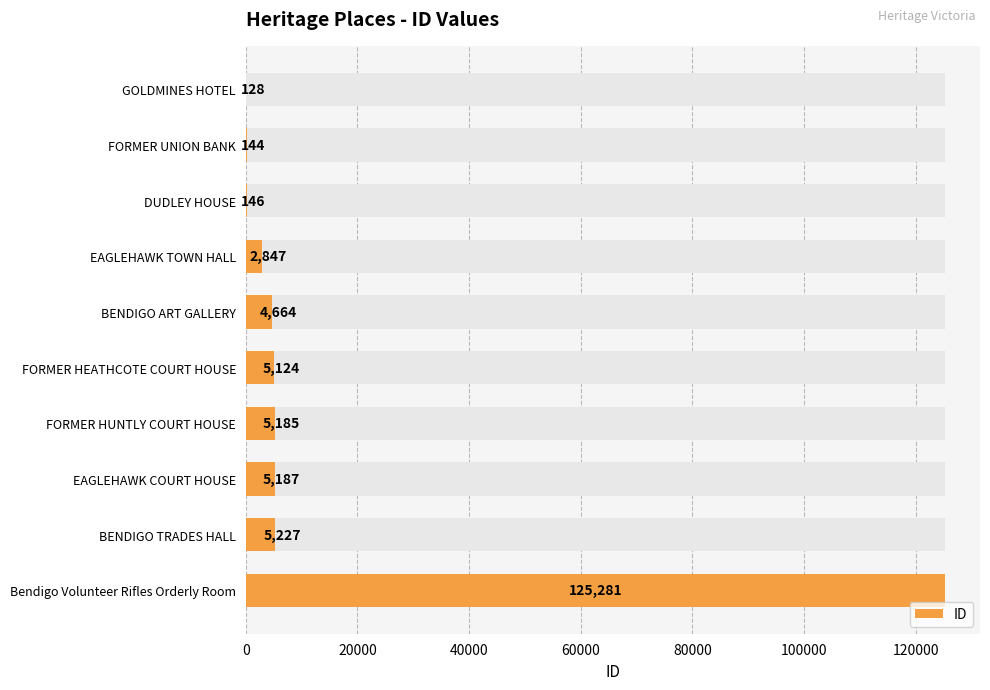

Between FORMER HEATHCOTE COURT HOUSE and EAGLEHAWK COURT HOUSE, which is larger?

EAGLEHAWK COURT HOUSE